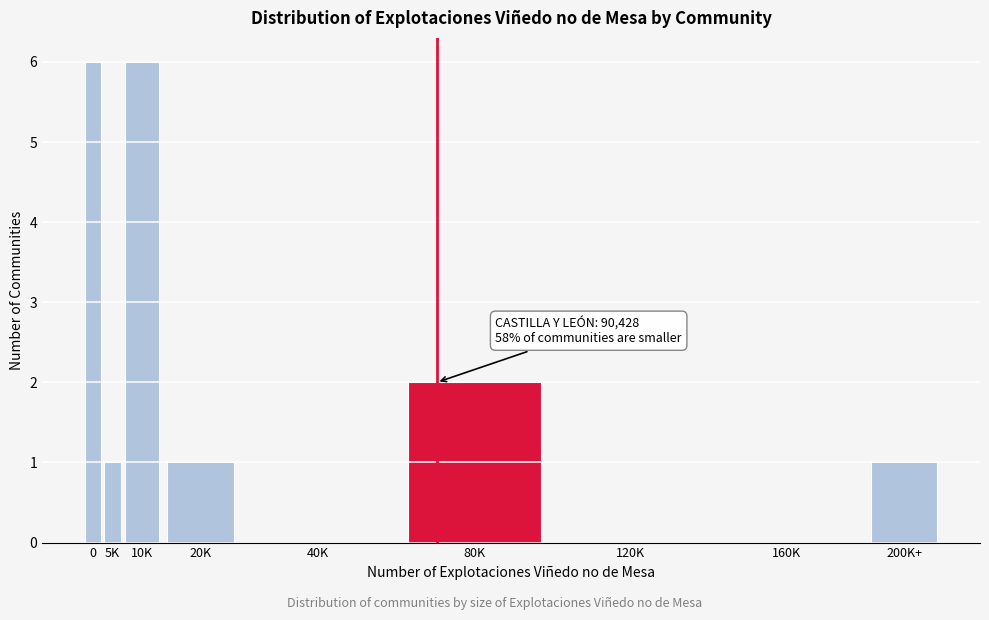

Reading left to right, list all the values displayed in this chart.

0=6	5K=1	10K=6	20K=1	40K=0	80K=2	120K=0	160K=0	200K+=1